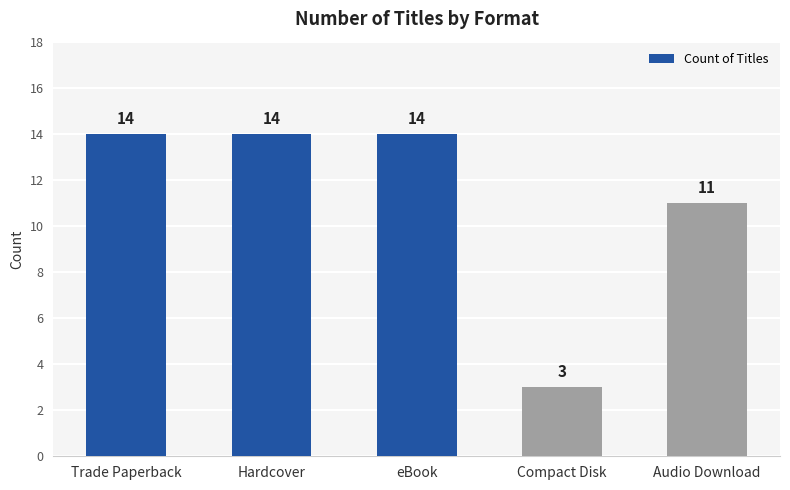

Are the bars grouped side by side (vs. stacked)?

No